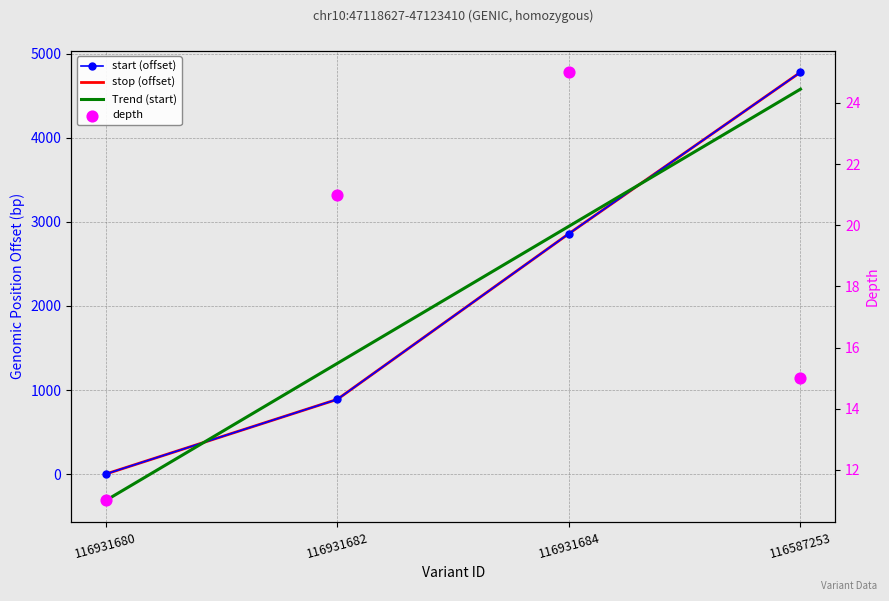

Is the value of start at 116931682 greater than the value of depth at 116931680?

Yes